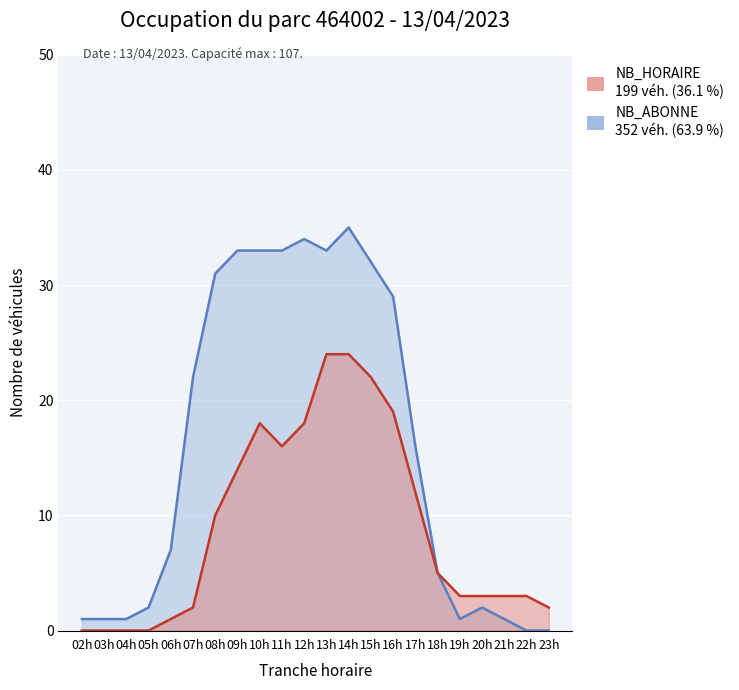

What is the value of the NB_ABONNE point at the 11th from the left?

34